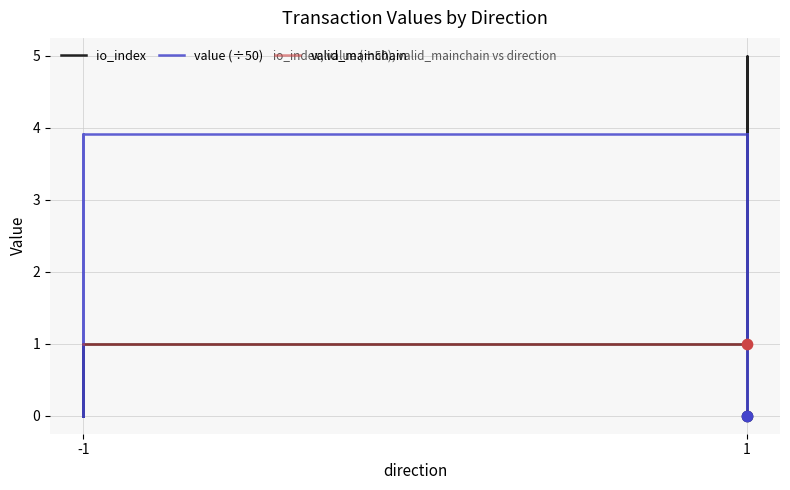

Which series has the largest Y range (max minus min)?

io_index